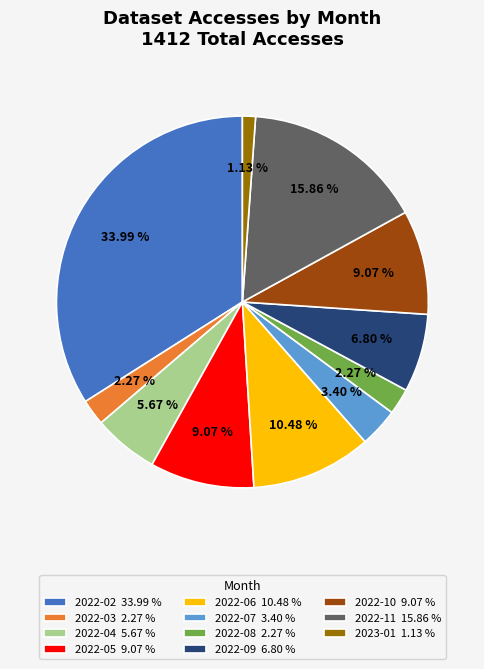

To the nearest percent, what is the difference between the 2022-07 and 2023-01 slice percentages?

2%